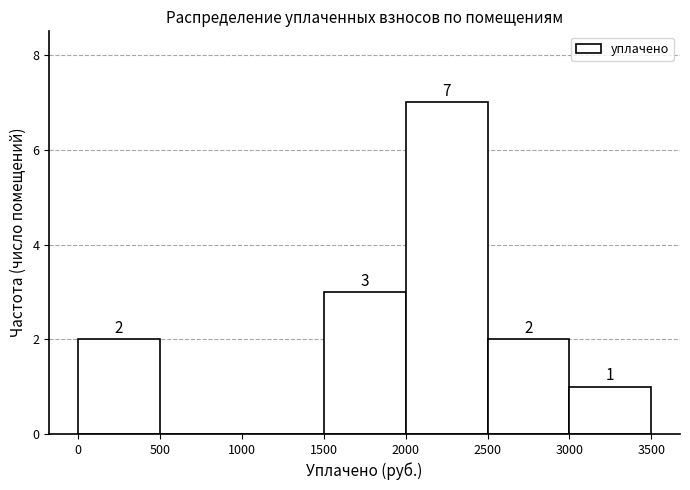

Which range on the x-axis has the tallest bar?

2000 to 2500